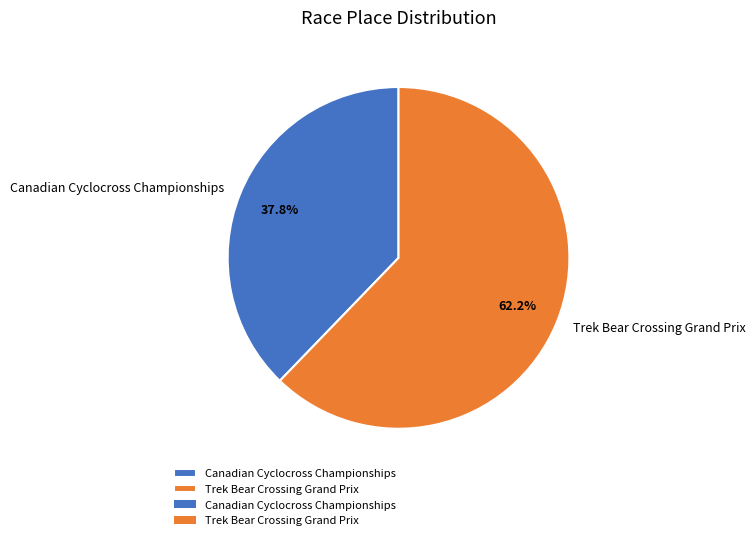

To the nearest percent, what is the difference between the Trek Bear Crossing Grand Prix and Canadian Cyclocross Championships slice percentages?

24%